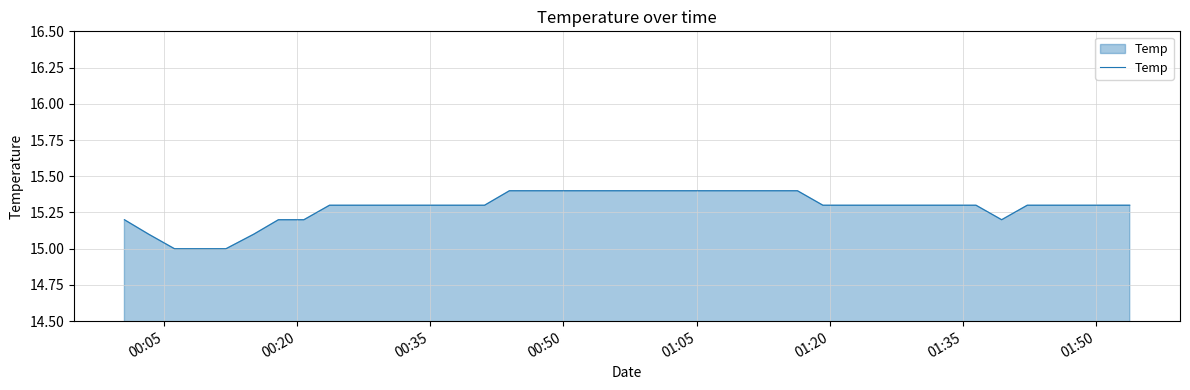

How many values are between 15 and 16?

40